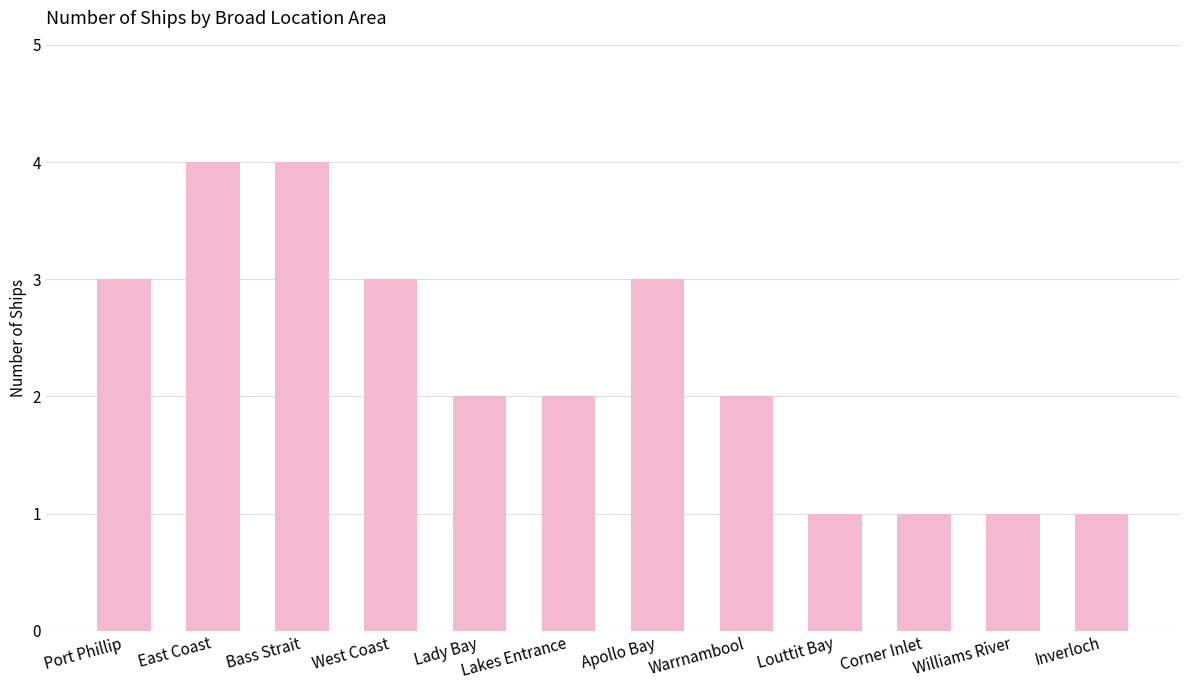

Which has a higher value, Lakes Entrance or West Coast?

West Coast